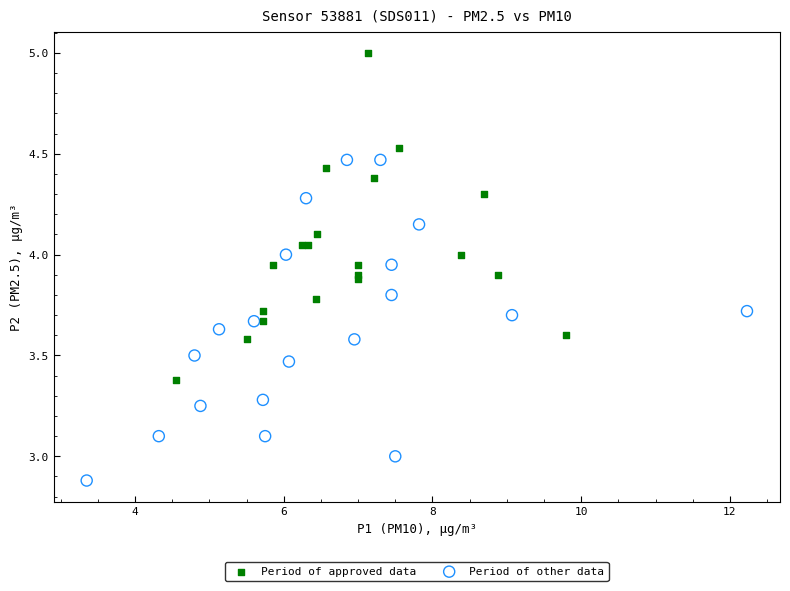

Which series reaches the minimum Y coordinate?

Period of other data